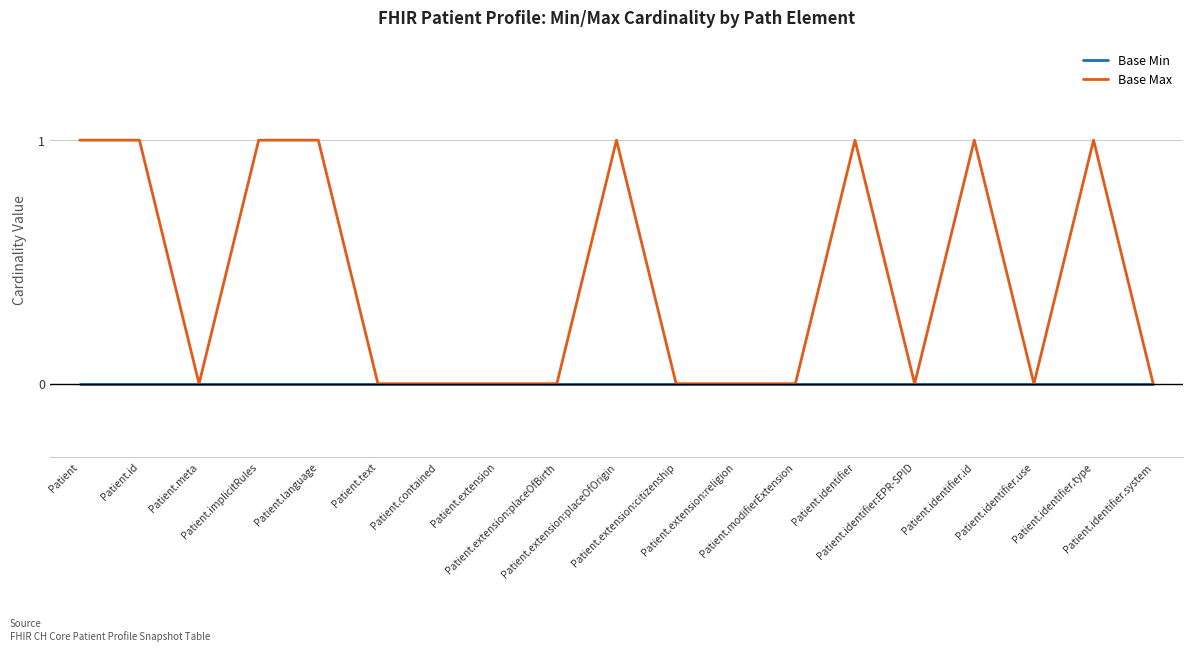

What is the maximum value shown in the chart?

1